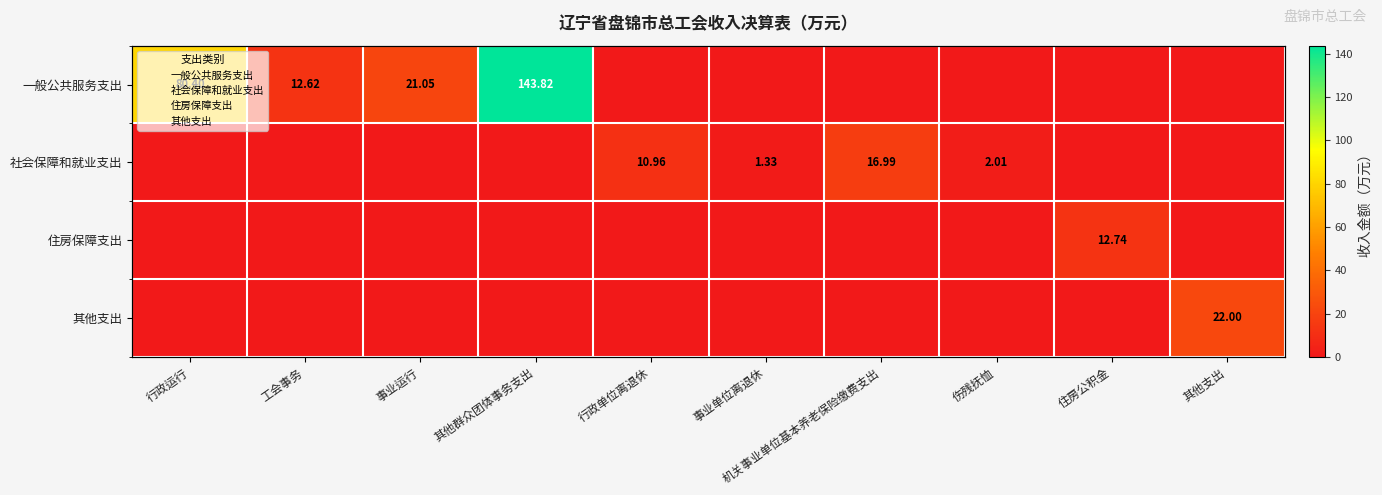

Rank the categories by 其他支出 value from highest to lowest.

其他支出, 行政运行, 工会事务, 事业运行, 其他群众团体事务支出, 行政单位离退休, 事业单位离退休, 机关事业单位基本养老保险缴费支出, 伤残抚恤, 住房公积金